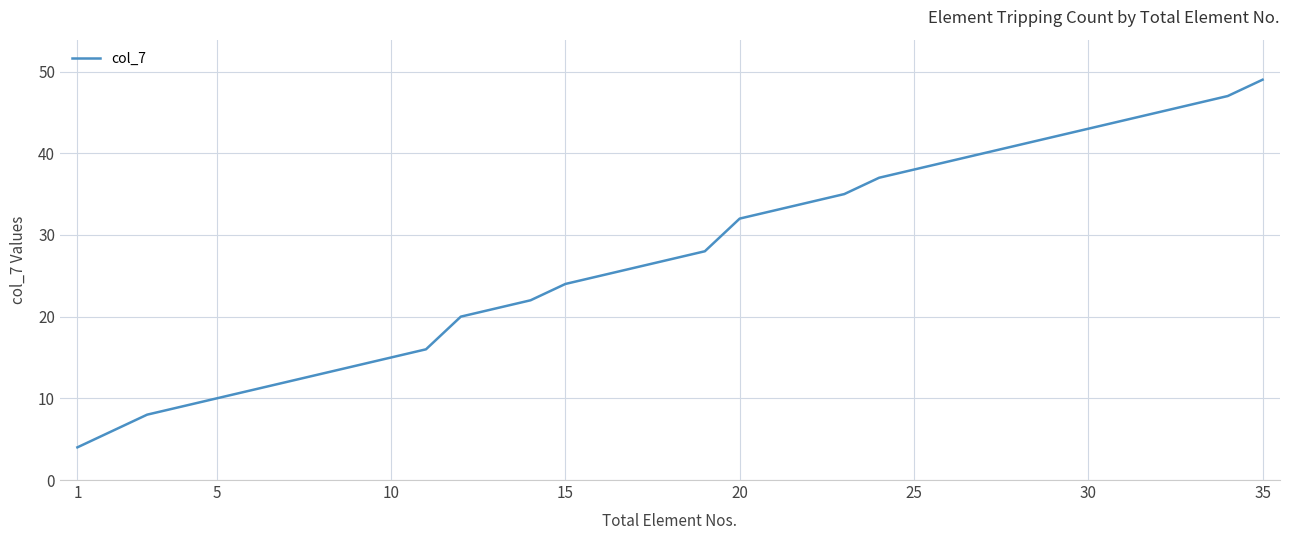

What is the difference between the second highest and second lowest values?

41